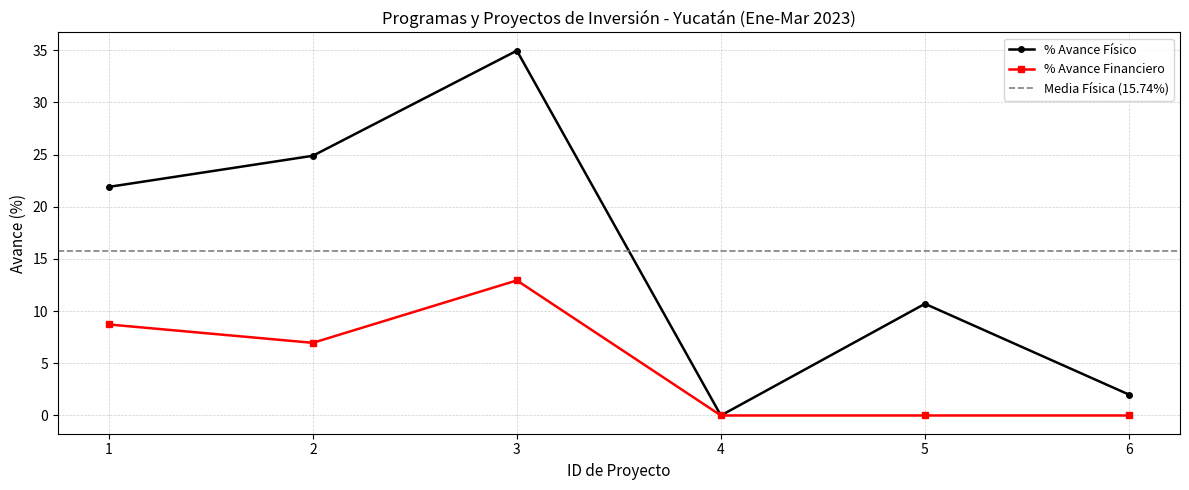

Which category has the lowest value across all series?

4